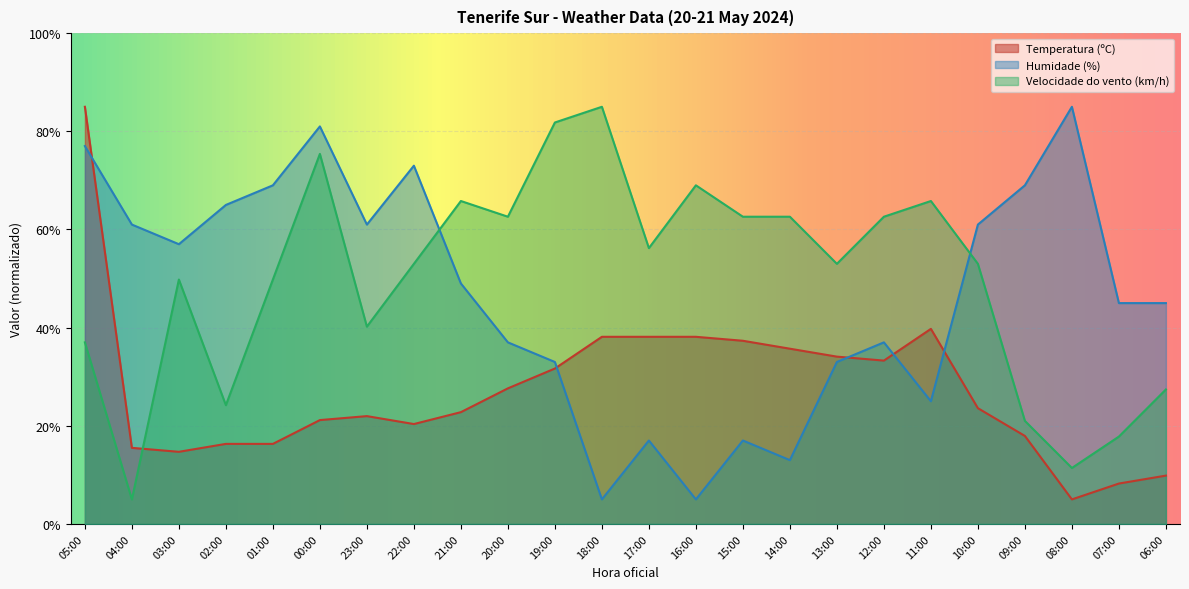

What position from the left is 05:00?

1